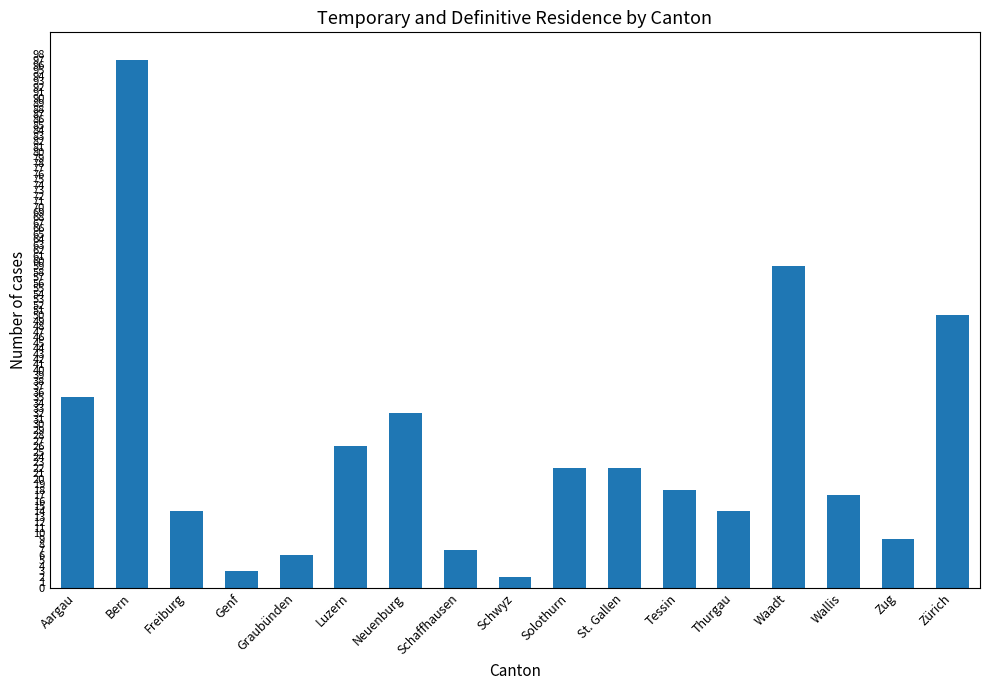

What position from the right is Bern?

16